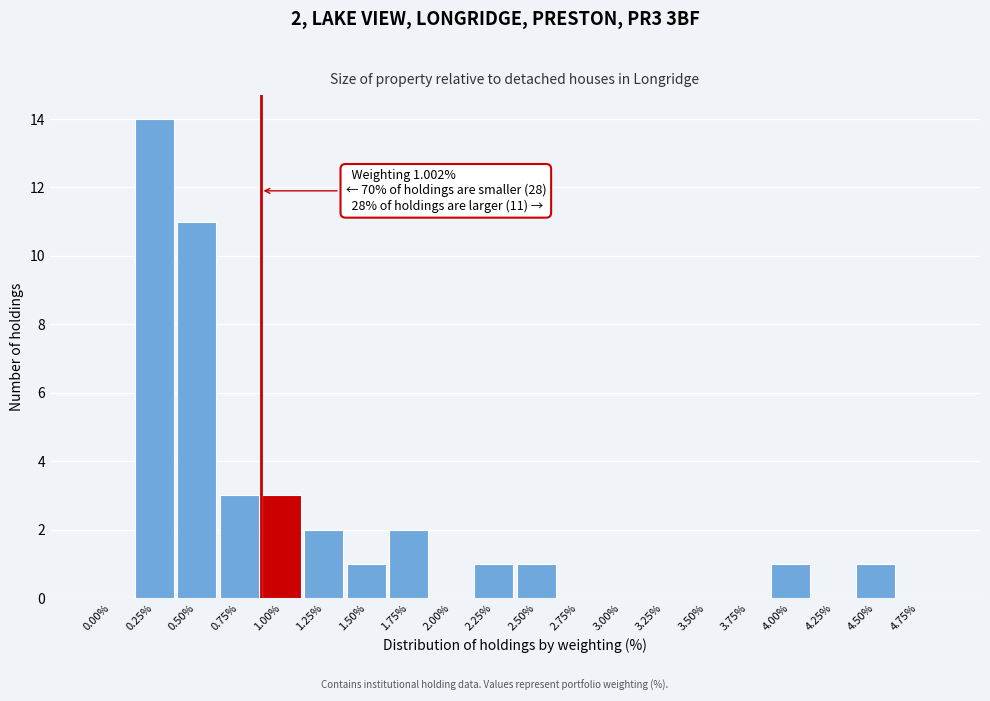

Reading left to right, transcribe all the data shown in this chart.

0.00%=0	0.25%=14	0.50%=11	0.75%=3	1.00%=3	1.25%=2	1.50%=1	1.75%=2	2.00%=0	2.25%=1	2.50%=1	2.75%=0	3.00%=0	3.25%=0	3.50%=0	3.75%=0	4.00%=1	4.25%=0	4.50%=1	4.75%=0